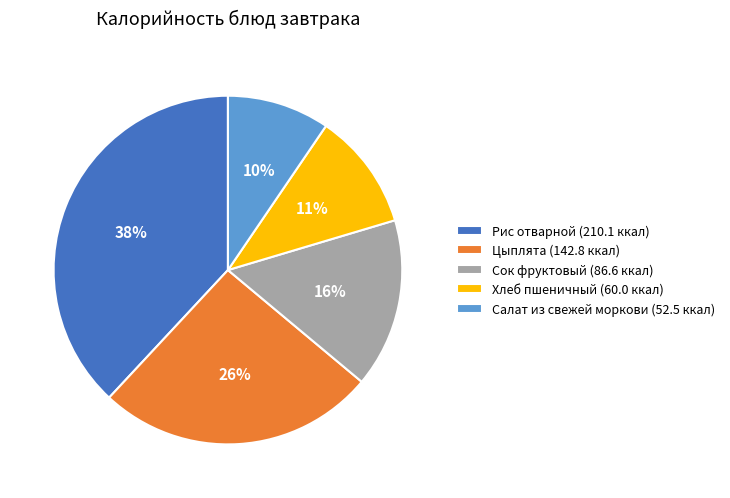

Between Рис отварной (210.1 ккал) and Цыплята (142.8 ккал), which is larger?

Рис отварной (210.1 ккал)